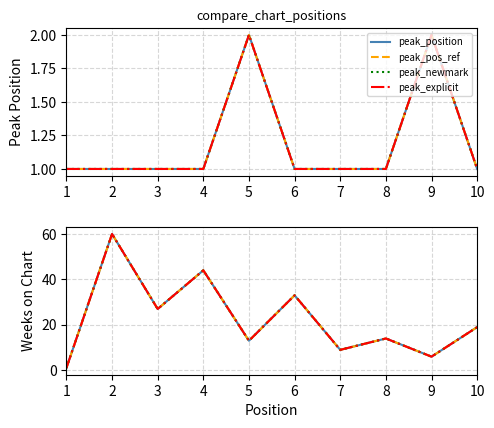

Reading right to left, transcribe all the data shown in this chart.

Weeks on Chart: 19	6	14	9	33	13	44	27	60	1
Peak Position: 1	2	1	1	1	2	1	1	1	1